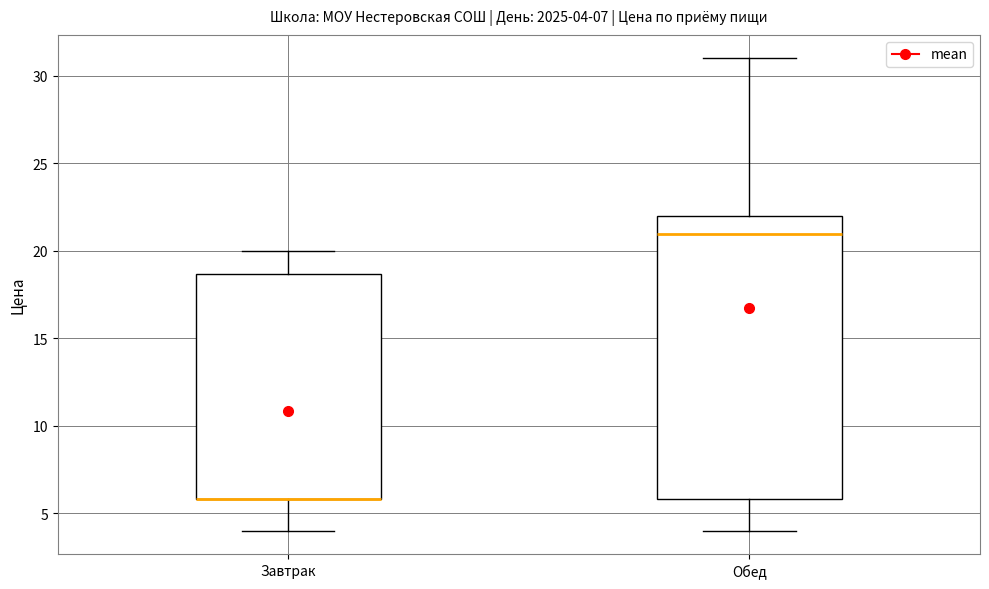

Which box is the tallest, from its lower edge to its upper edge?

Обед